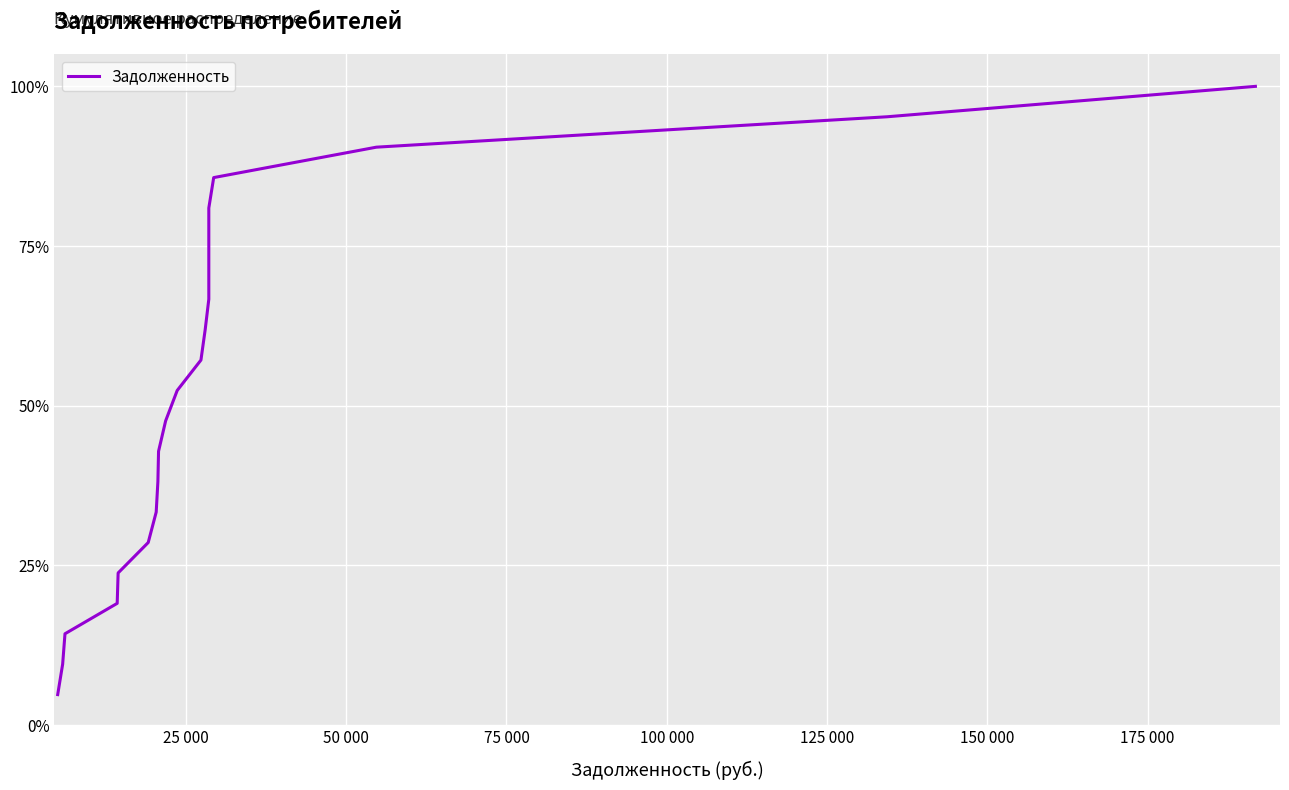

What is the maximum value shown in the chart?

1.0